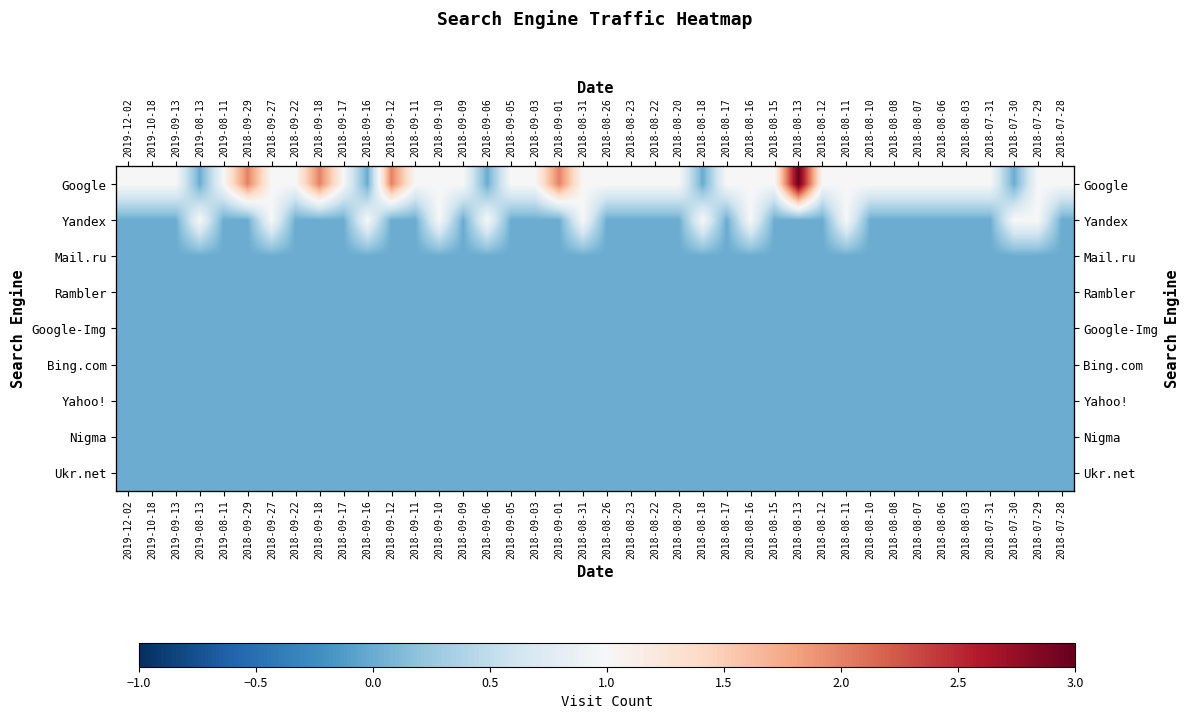

Rank the series at 2018-07-28 from highest to lowest value.

Google, Yandex, Mail.ru, Rambler, Google-Img, Bing.com, Yahoo!, Nigma, Ukr.net